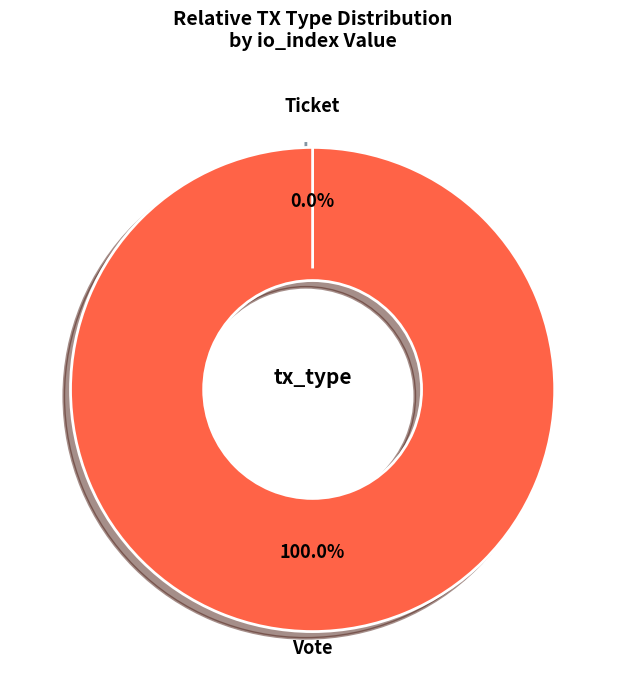

Does Vote represent more than half of the total?

Yes